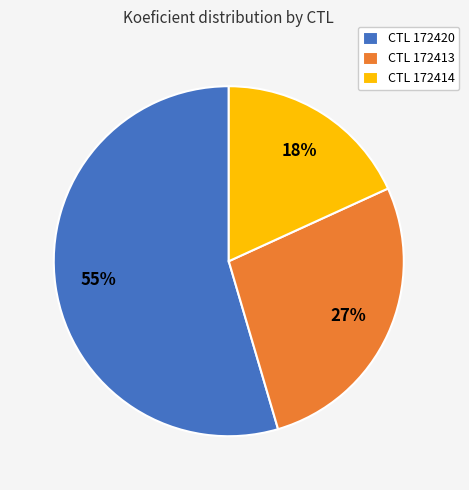

Do CTL 172413 and CTL 172420 together represent more than half of the pie?

Yes